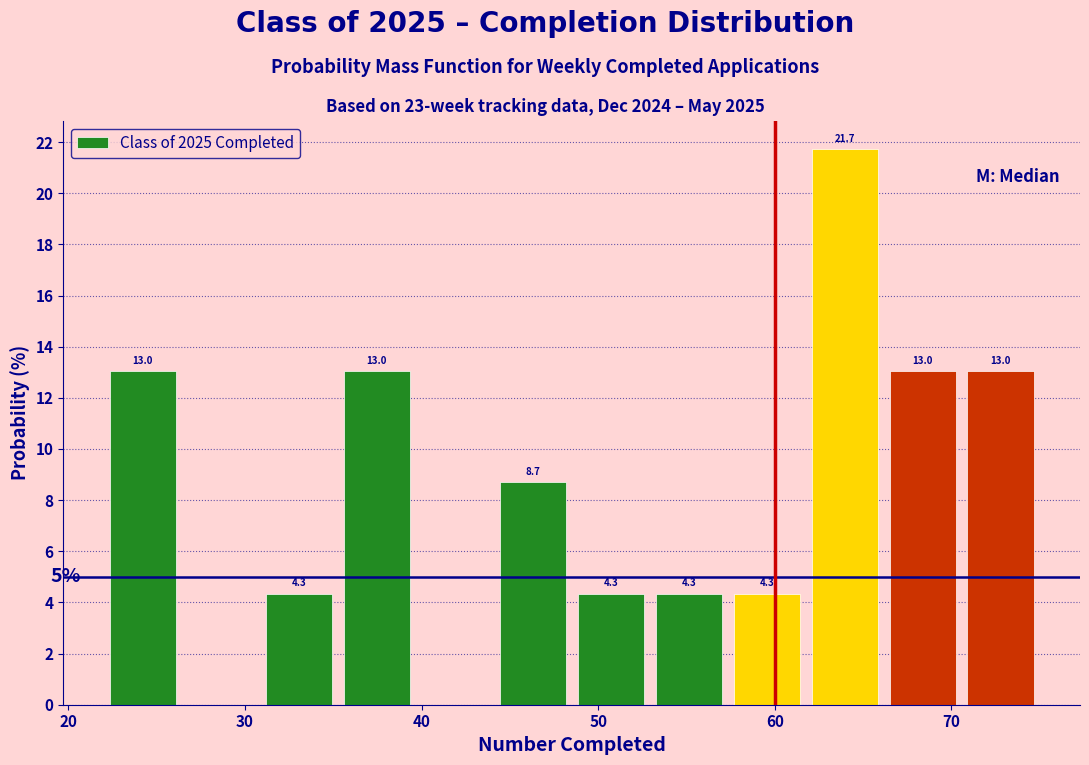

Which range on the x-axis has the tallest bar?

62 to 66